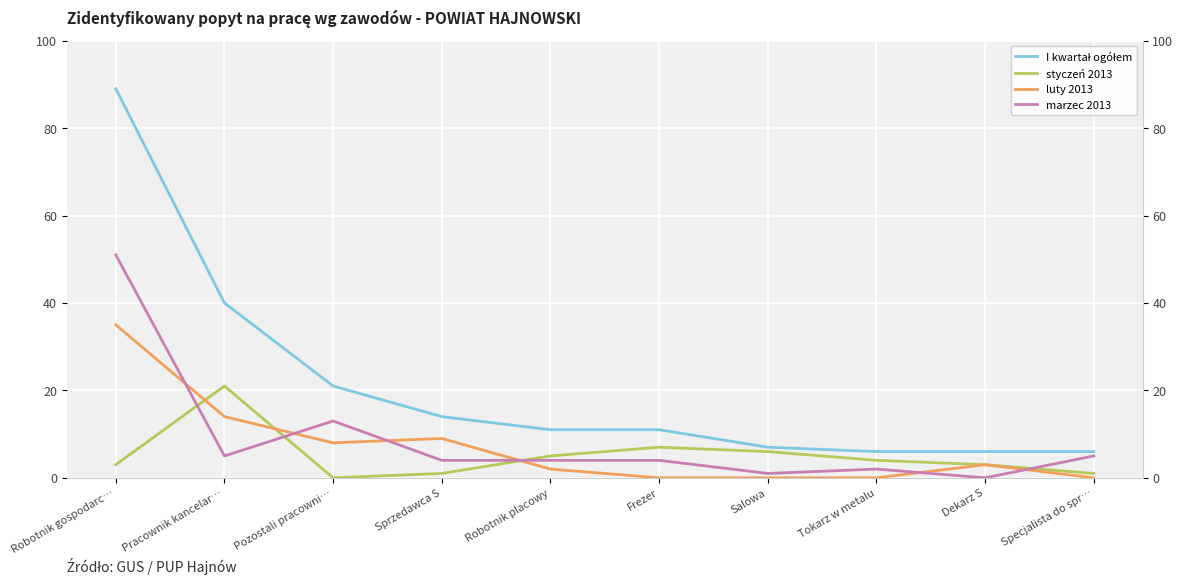

What is the label of the 6th point from the right?

Robotnik placowy